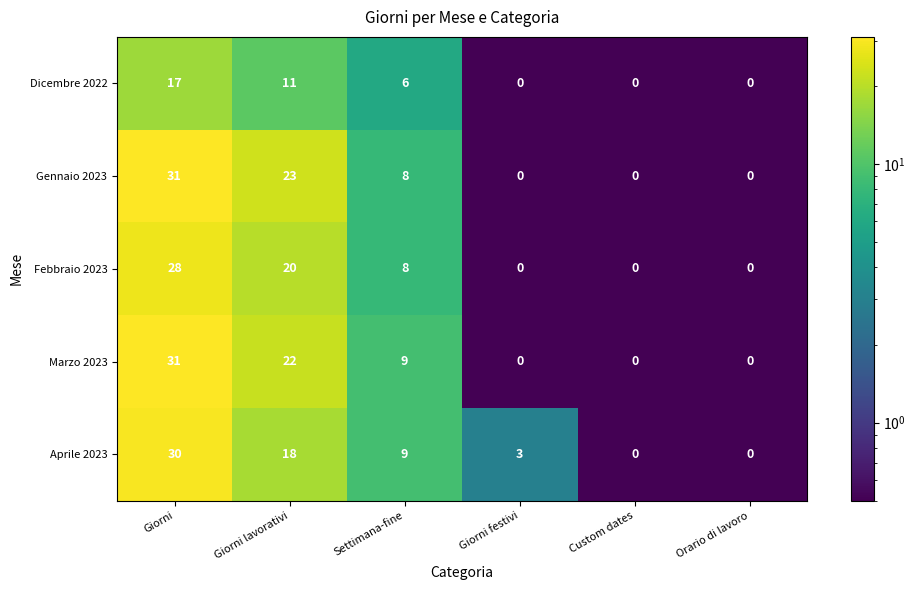

What is the spread (max minus min) of values at Settimana-fine?

3